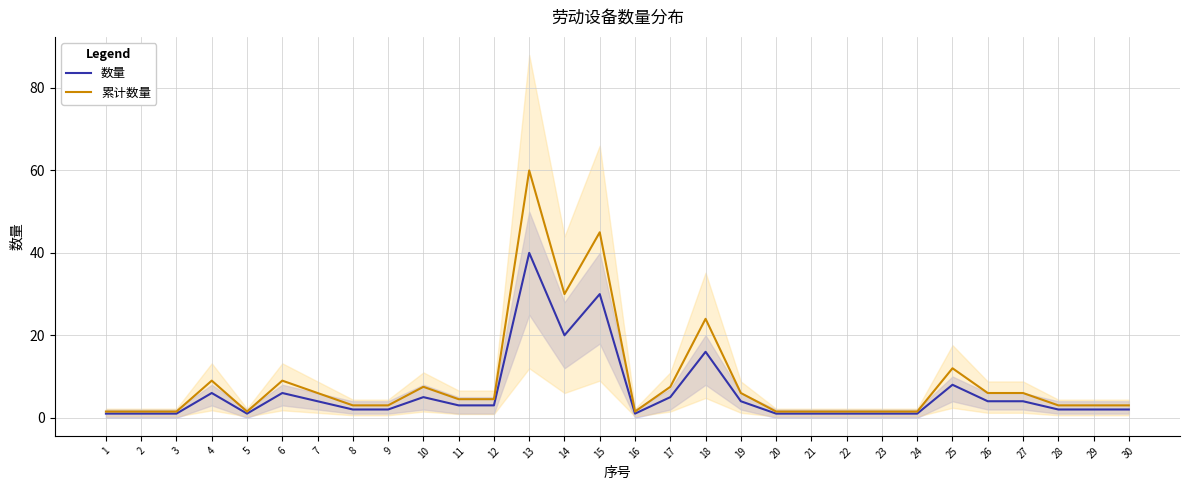

What is the difference between the maximum and second lowest values in the 数量 series?

39.0